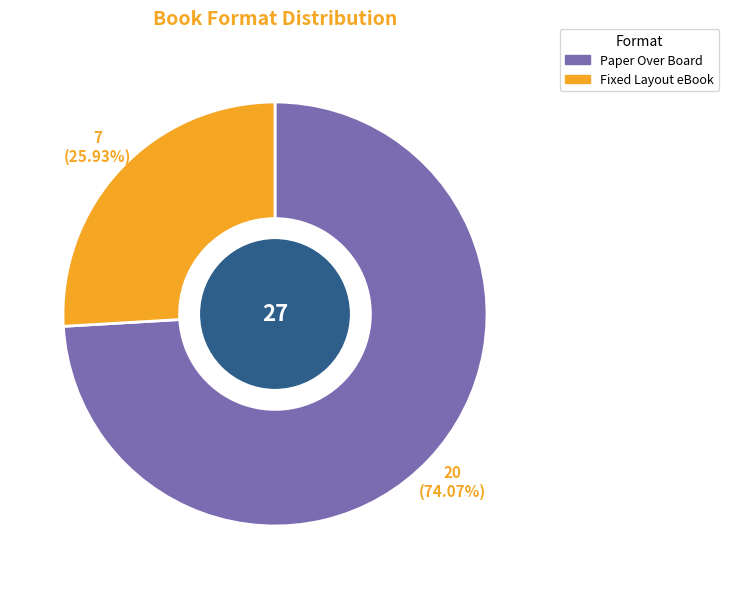

What portion of the pie excludes Paper Over Board?

25.9%